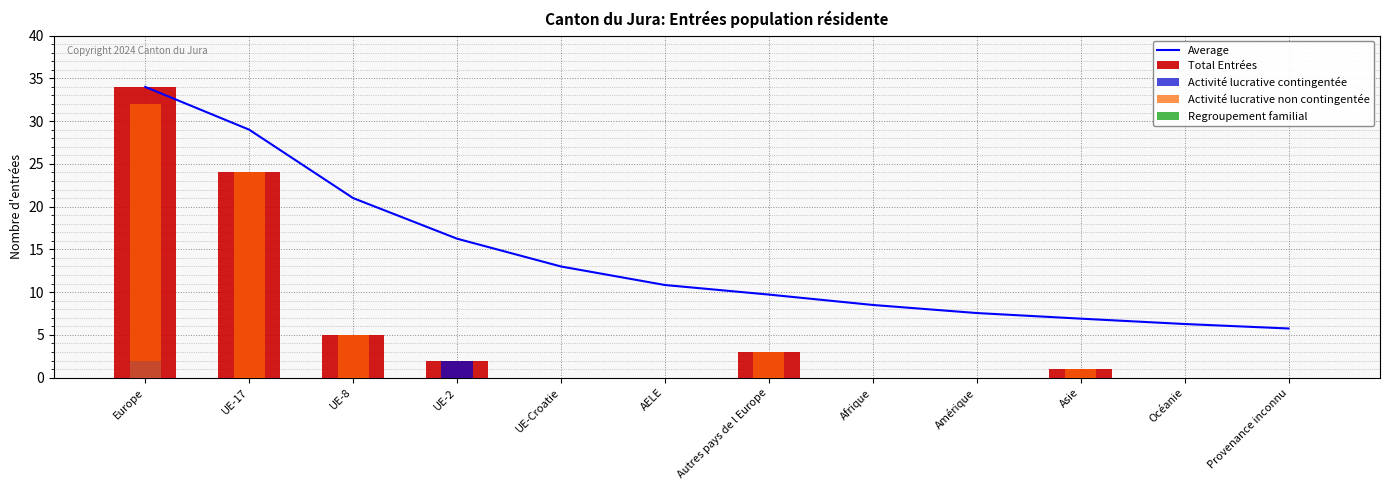

What is the spread (max minus min) of values at UE-2?

16.2